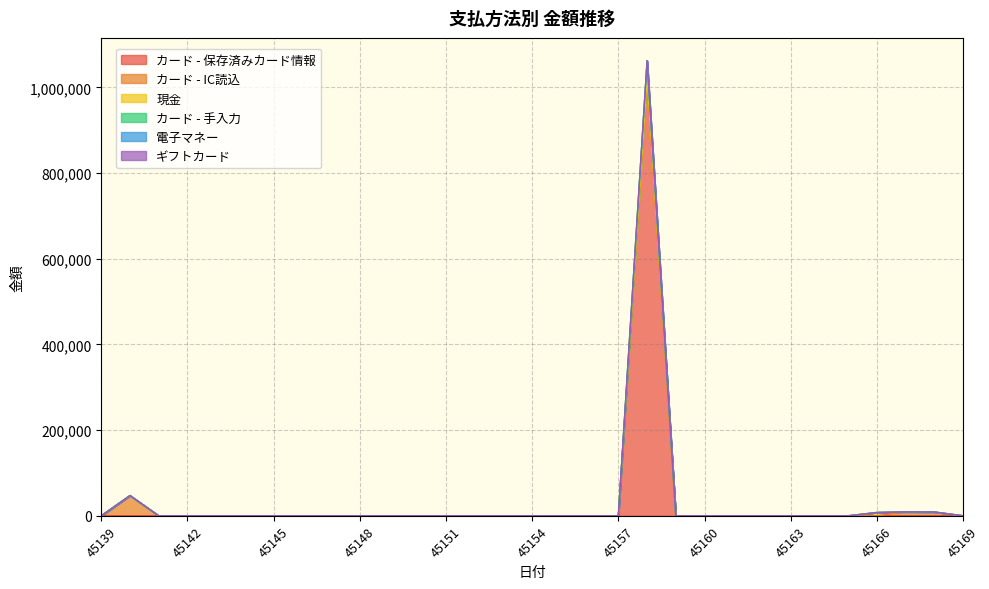

How many lines are shown in the chart?

6